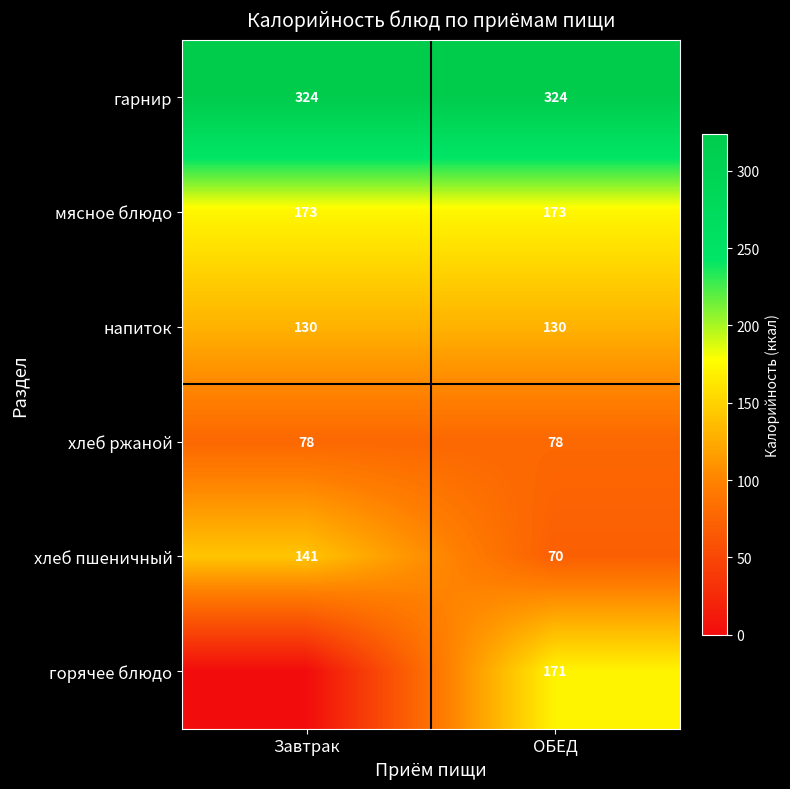

Is the value of напиток at ОБЕД greater than the value of гарнир at ОБЕД?

No